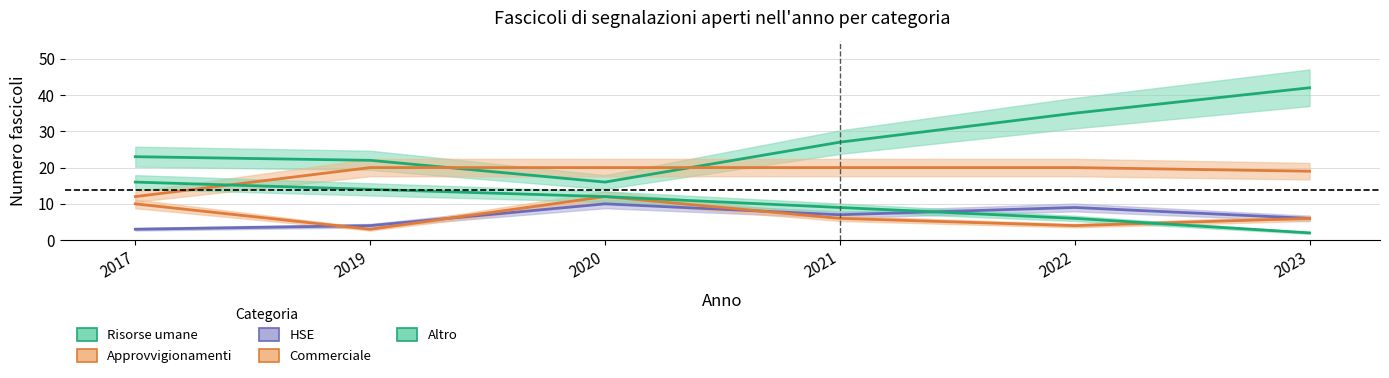

At which category is the sum across all series the highest?

2023